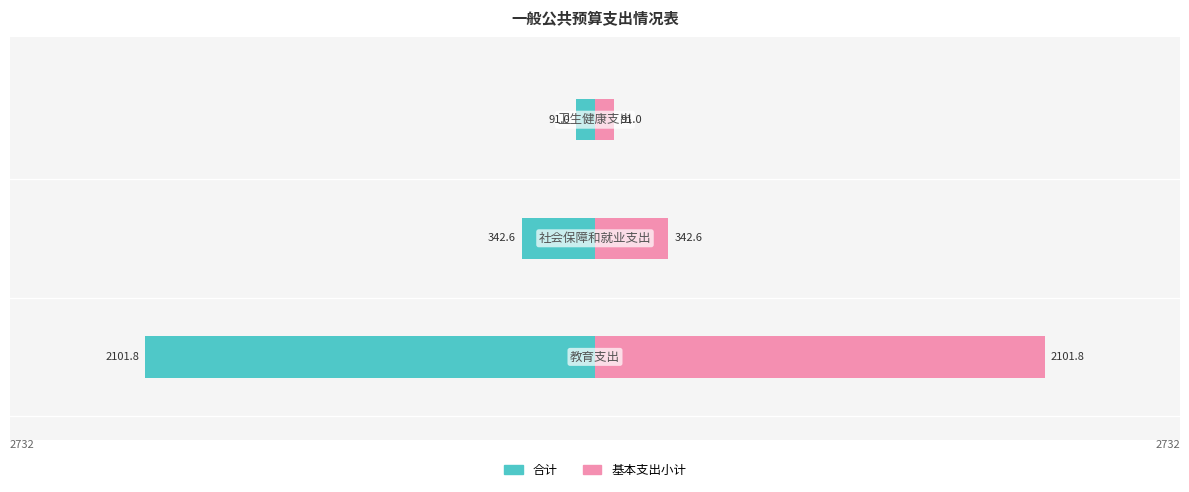

Reading left to right, extract all data points from this chart.

合计: -2101.8	-342.6	-91.0
基本支出小计: 2101.8	342.6	91.0